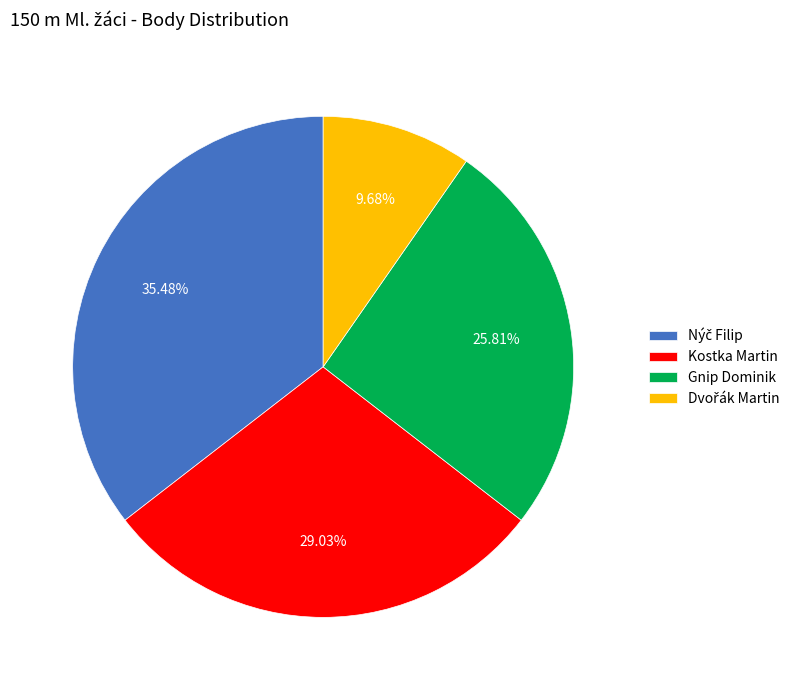

Is Kostka Martin the majority of the pie?

No